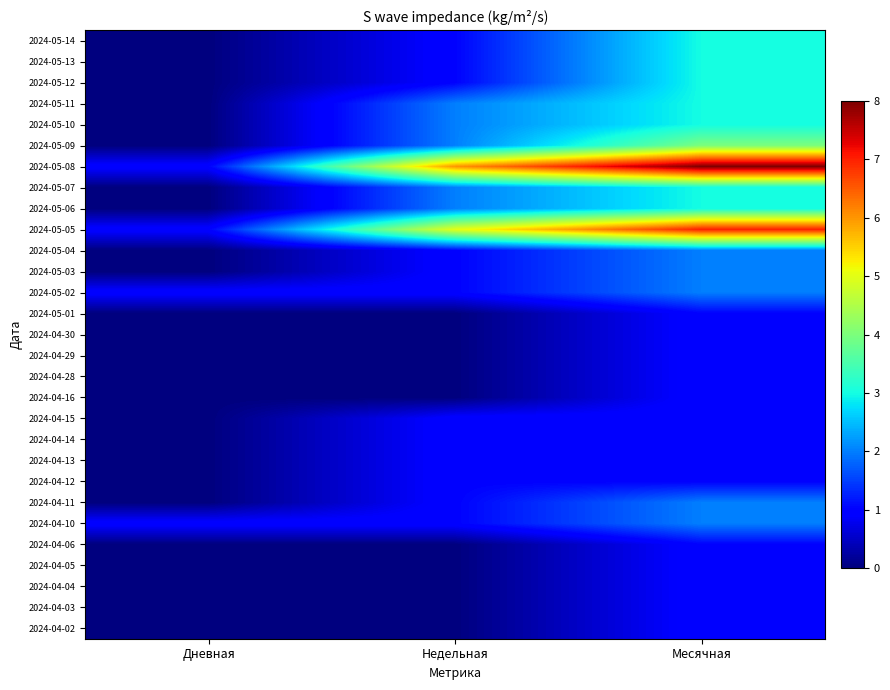

List the series in order of their peak value, lowest first.

2024-05-01, 2024-04-30, 2024-04-29, 2024-04-28, 2024-04-16, 2024-04-15, 2024-04-14, 2024-04-13, 2024-04-12, 2024-04-06, 2024-04-05, 2024-04-04, 2024-04-03, 2024-04-02, 2024-05-04, 2024-05-03, 2024-05-02, 2024-04-11, 2024-04-10, 2024-05-14, 2024-05-13, 2024-05-12, 2024-05-11, 2024-05-10, 2024-05-07, 2024-05-06, 2024-05-09, 2024-05-05, 2024-05-08